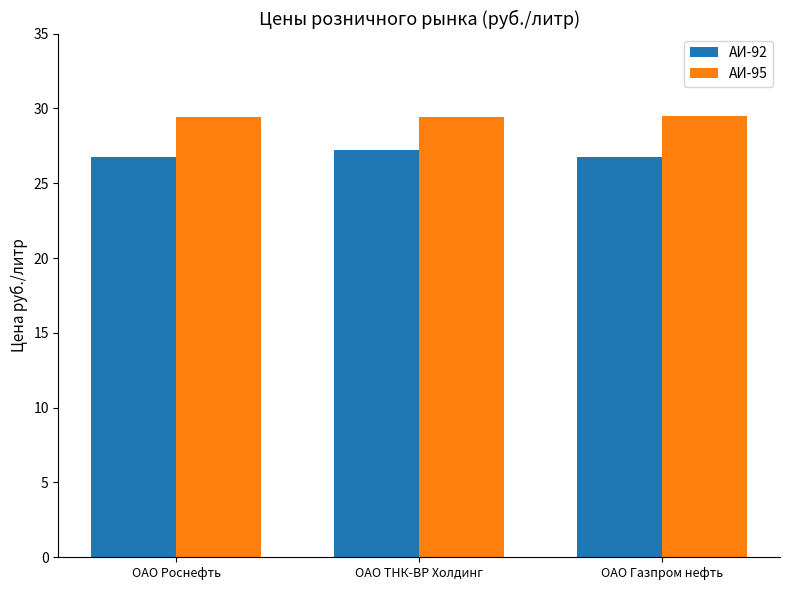

The АИ-95 series shows 6.9 at ОАО Газпром нефть. True or false?

False